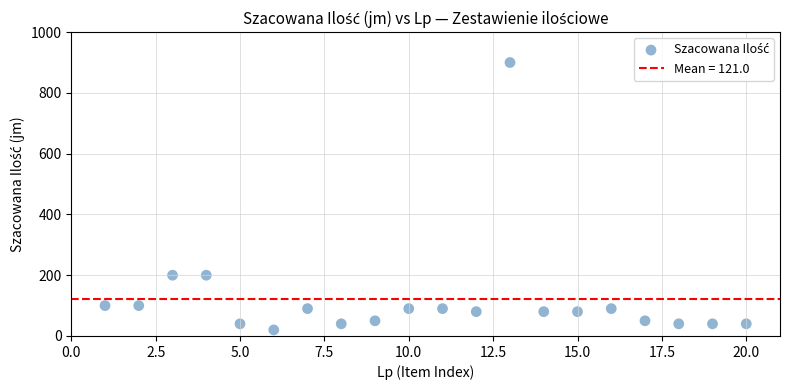

What is the range of Y values (max minus min)?

880